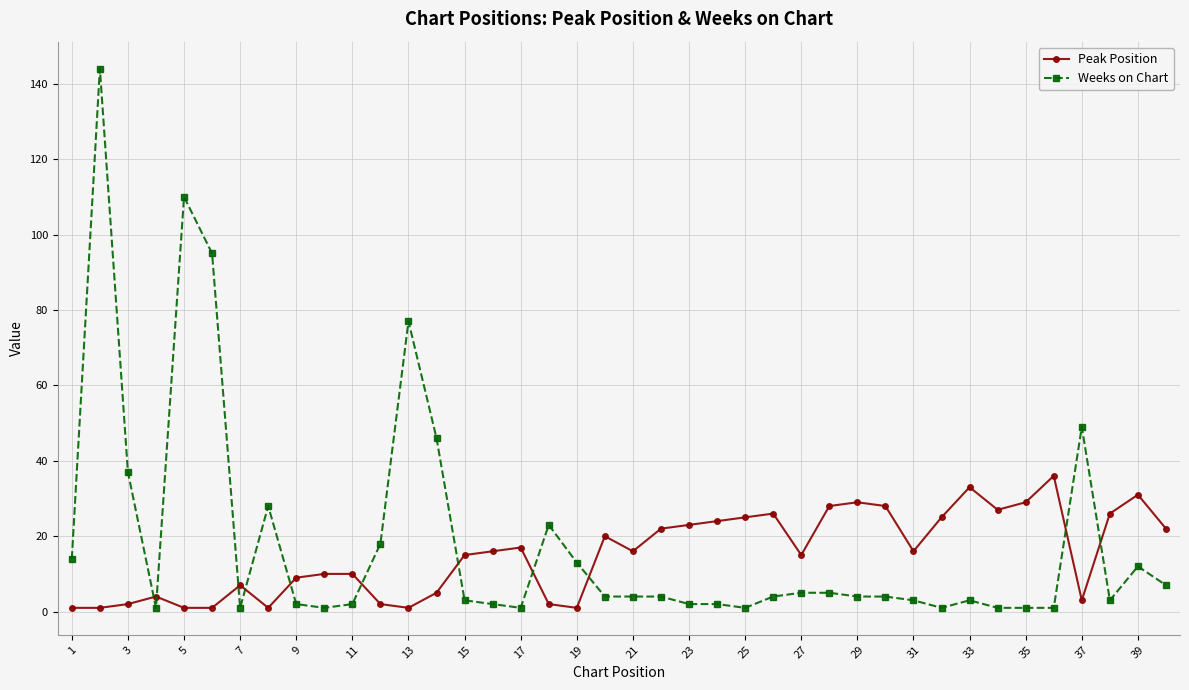

What is the highest value of the Weeks on Chart series?

144